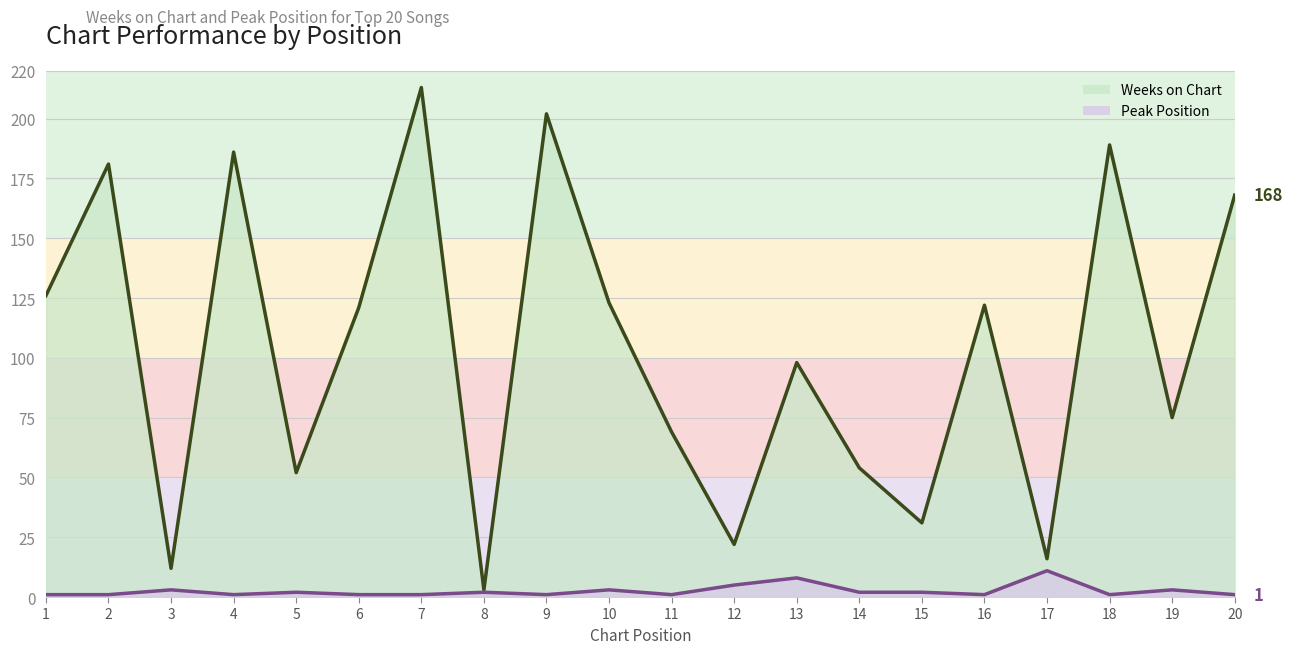

What is the difference between the second highest and second lowest values in the Weeks on Chart (line) series?

190